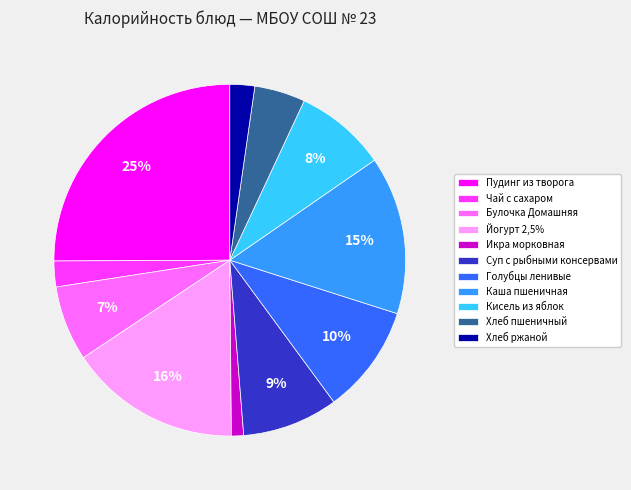

How many slices are in this pie chart?

11